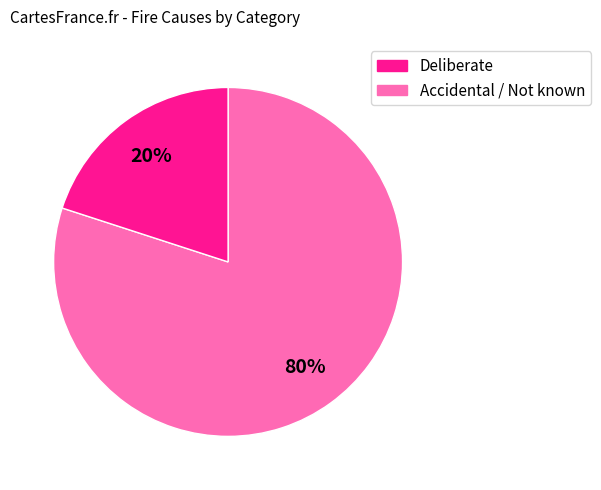

Is there a majority slice in this chart?

Yes